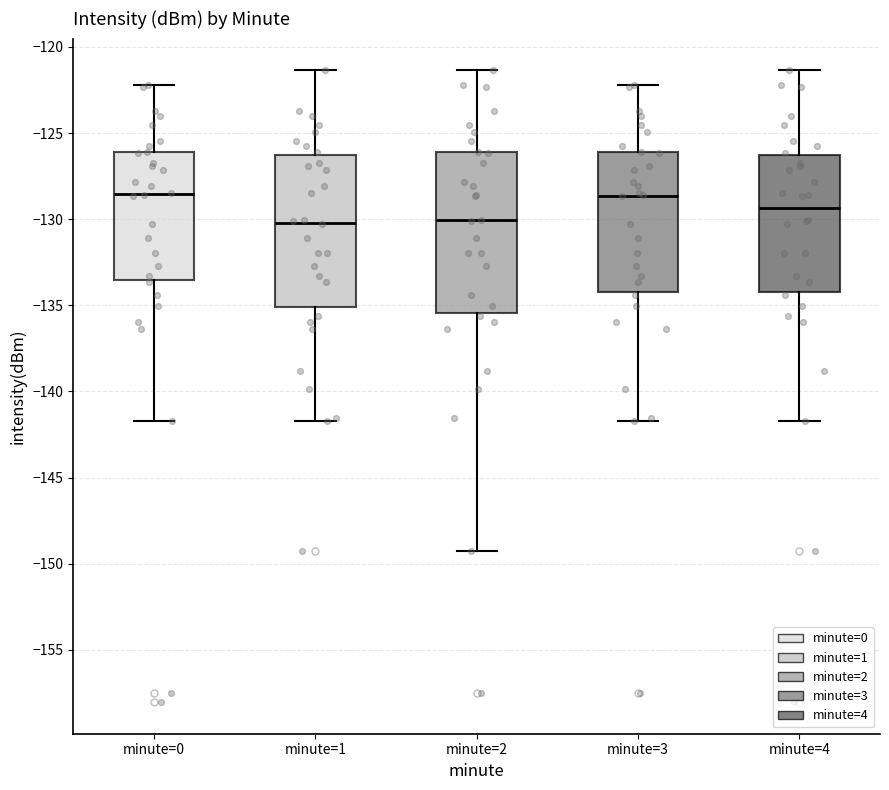

Reading left to right, read every box against the y-axis: the position of its median line, the range the box covers, and the ends of its whiskers. The values are not printed on the chart, so give them approximately, as read against the axis.

minute=0: median -128.5, box -133.5 to -126.0, whiskers -141.5 to -122.0
minute=1: median -130.0, box -135.0 to -126.5, whiskers -141.5 to -121.5
minute=2: median -130.0, box -135.5 to -126.0, whiskers -149.0 to -121.5
minute=3: median -128.5, box -134.0 to -126.0, whiskers -141.5 to -122.0
minute=4: median -129.5, box -134.0 to -126.5, whiskers -141.5 to -121.5